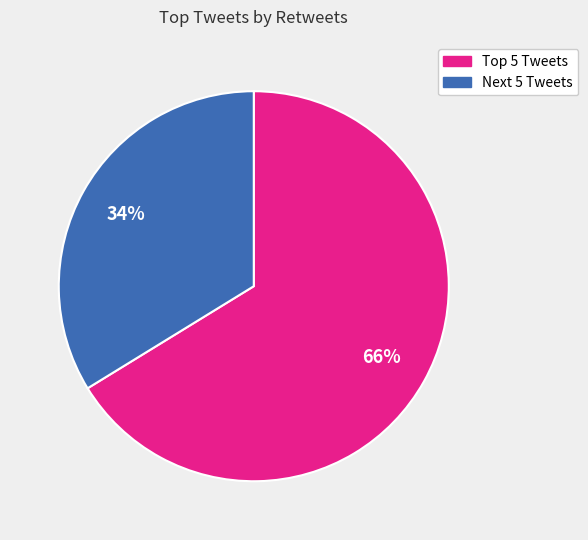

To the nearest percent, what is the average slice percentage?

50%